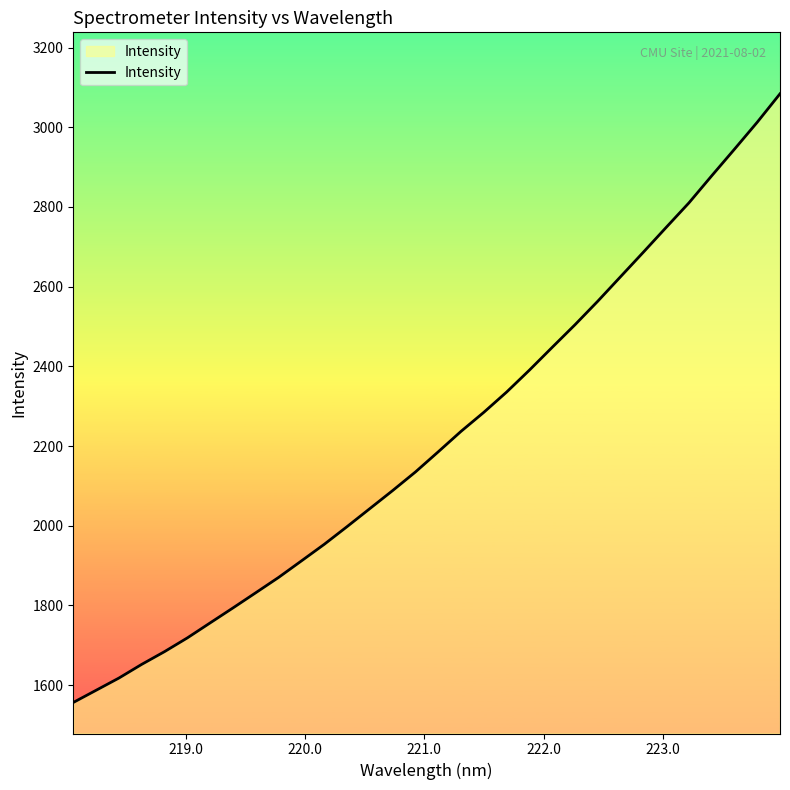

What is the maximum value shown in the chart?

3084.0